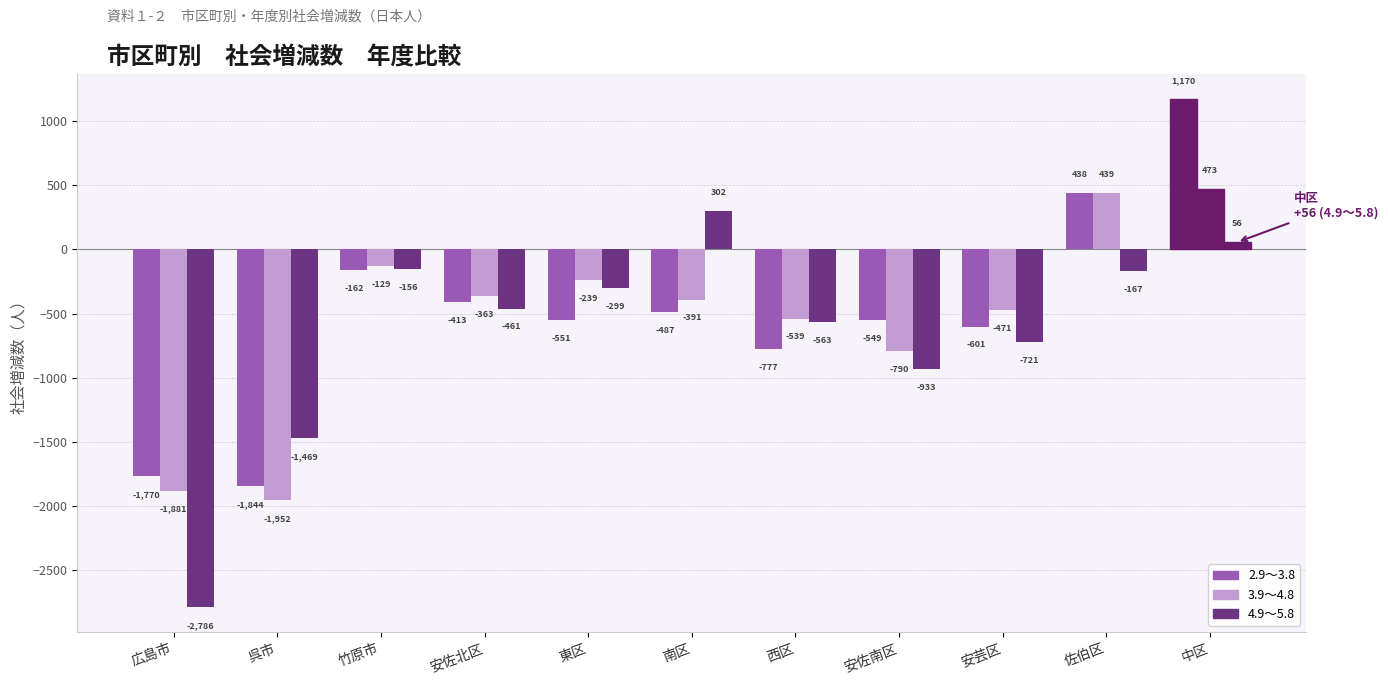

How many groups of bars are there?

11